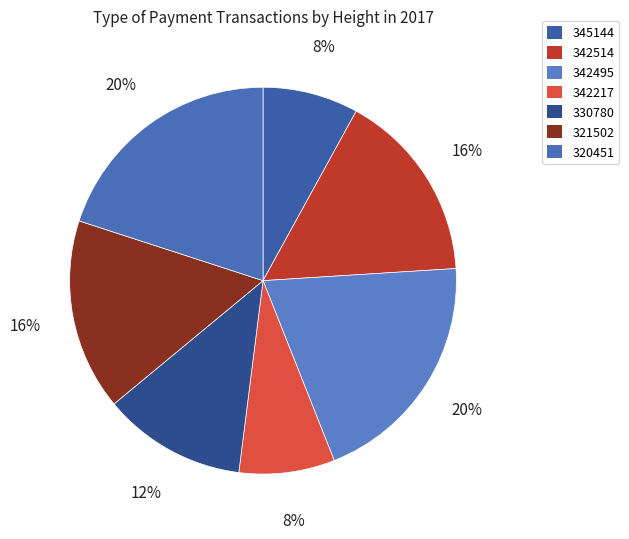

How many segments does this pie chart have?

7